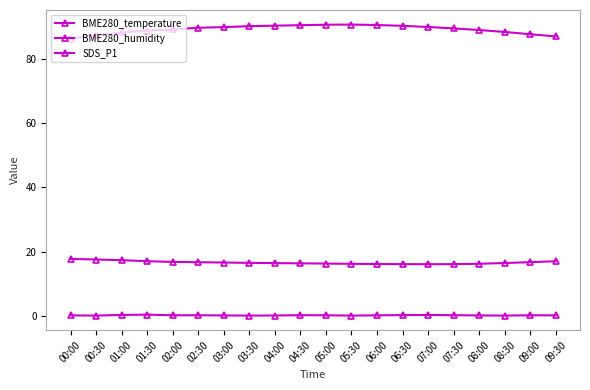

Reading left to right, what are all the values shown in this chart?

BME280_temperature: 17.7	17.5	17.3	17.0	16.8	16.7	16.6	16.5	16.4	16.4	16.3	16.2	16.1	16.1	16.1	16.1	16.2	16.4	16.7	17.0
BME280_humidity: 86.2	87.2	88.1	88.7	89.1	89.6	89.8	90.1	90.2	90.4	90.5	90.6	90.5	90.2	89.8	89.4	88.9	88.3	87.6	86.9
SDS_P1: 0.2	0.1	0.3	0.4	0.2	0.2	0.1	0.1	0.1	0.2	0.2	0.1	0.2	0.2	0.3	0.2	0.1	0.1	0.2	0.2